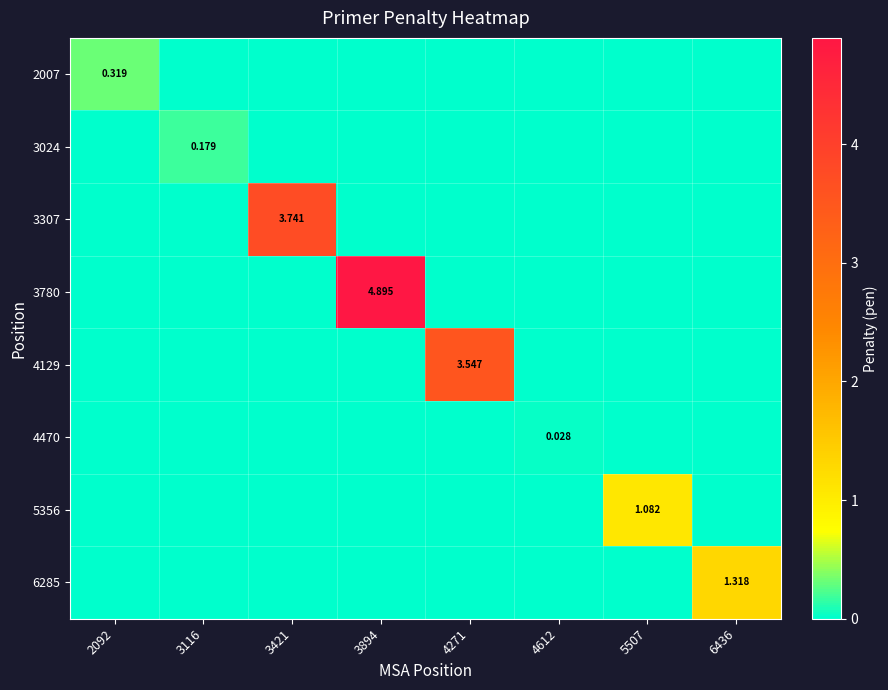

The 4129 series shows -2.1 at 5507. True or false?

False